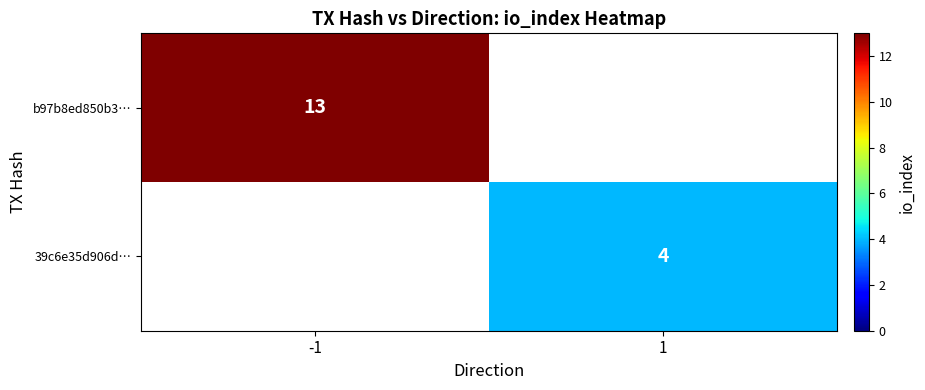

At how many categories does at least one series exceed 4?

1